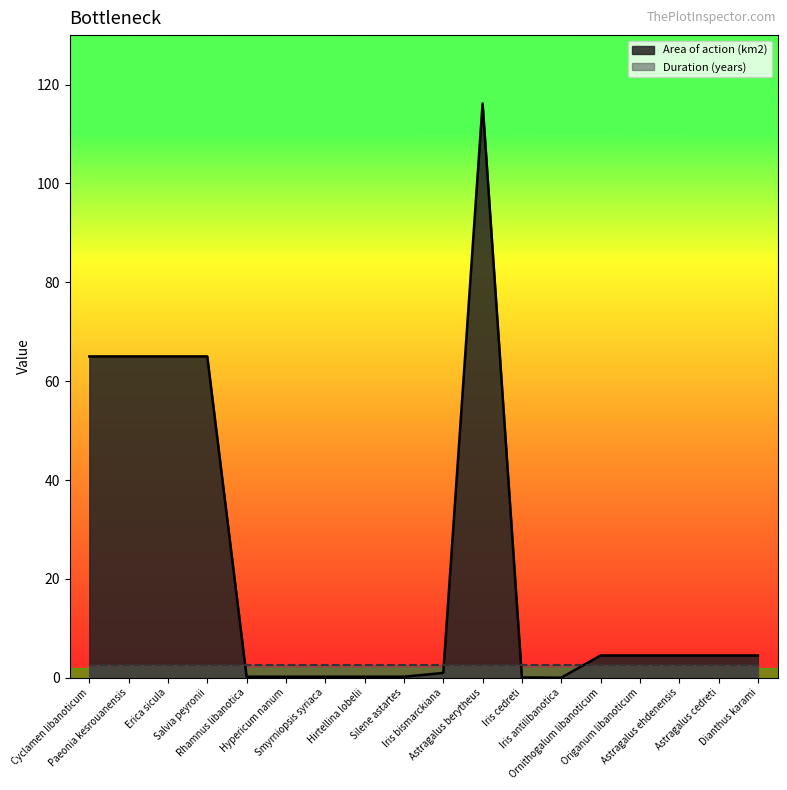

Which label corresponds to the largest value in the chart?

Astragalus berytheus